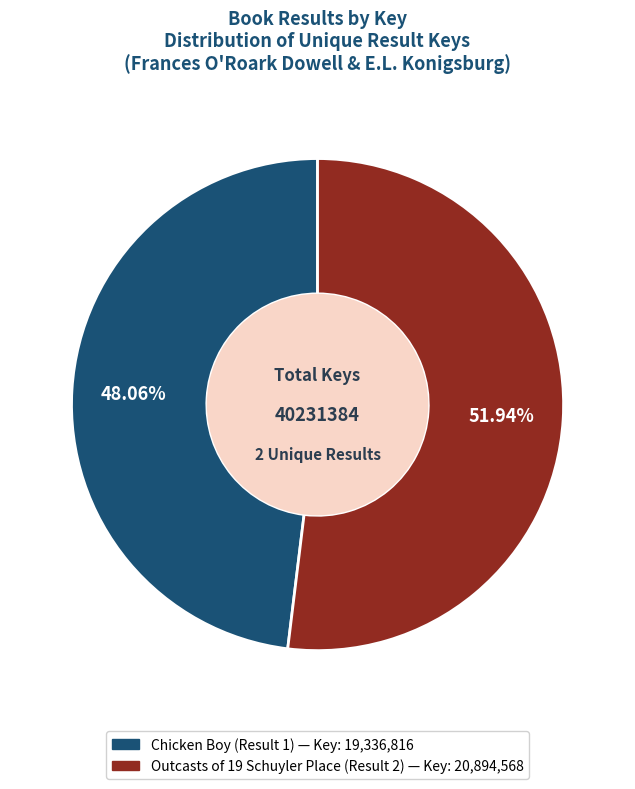

To the nearest percent, what is the average slice percentage?

50%